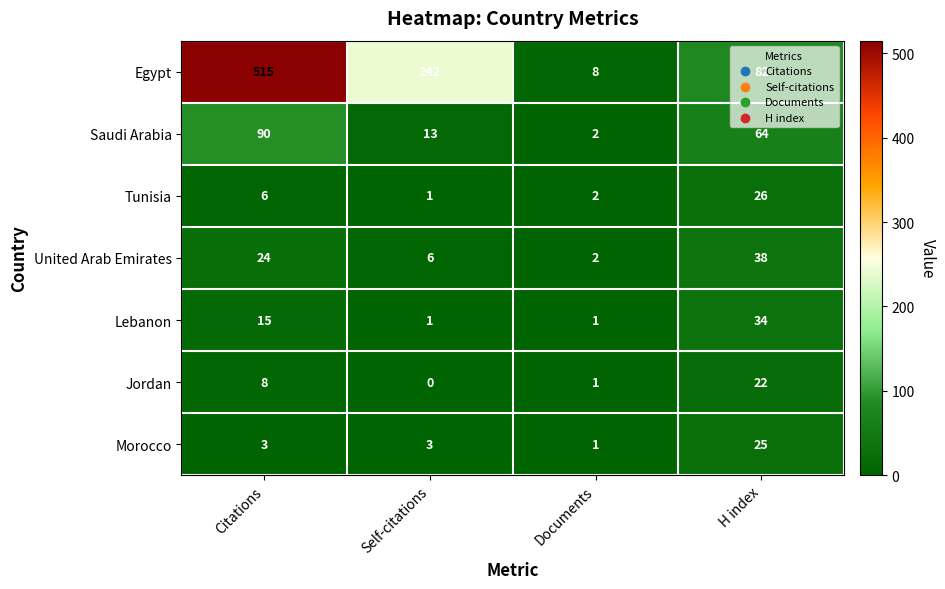

At how many categories does at least one series exceed 325?

1